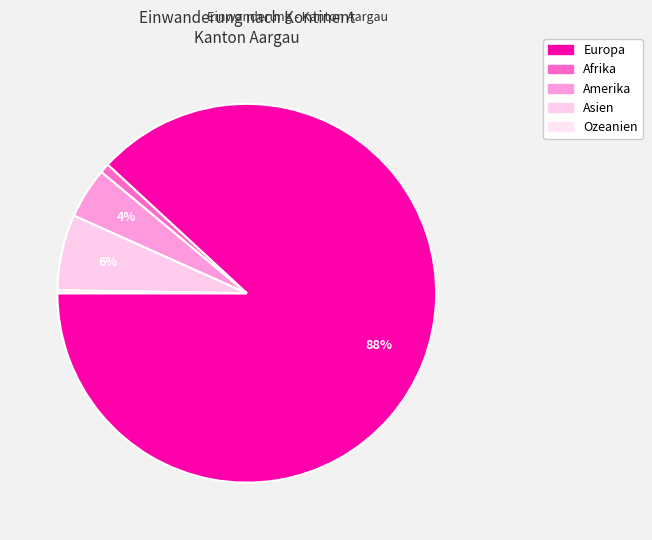

Which slice is the smallest?

Ozeanien